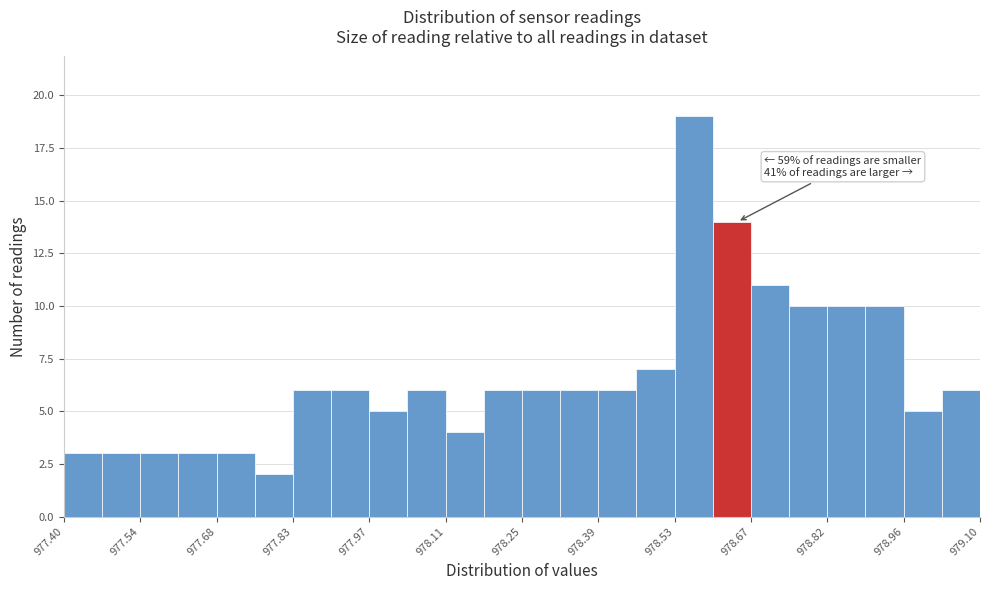

Read against the x-axis, roughly where is the centre of the tallest bar?

978.56